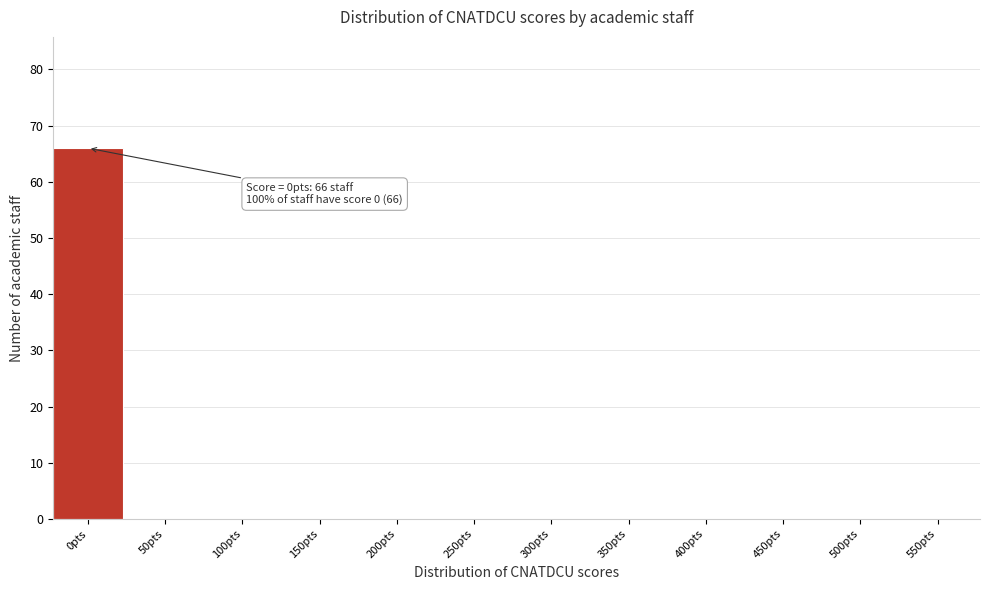

Reading left to right, what are all the values shown in this chart?

0pts=66	50pts=0	100pts=0	150pts=0	200pts=0	250pts=0	300pts=0	350pts=0	400pts=0	450pts=0	500pts=0	550pts=0